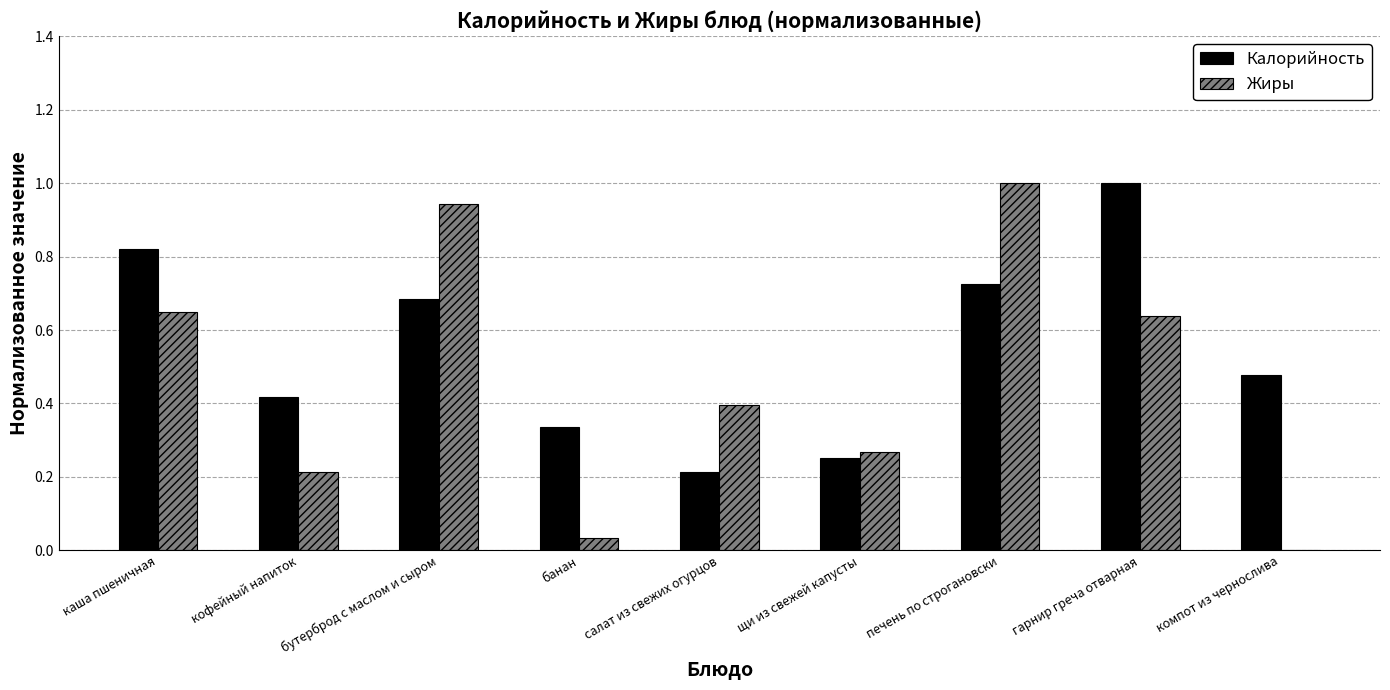

What is the sum of the Калорийность values at банан and печень по строгановски?

1.1